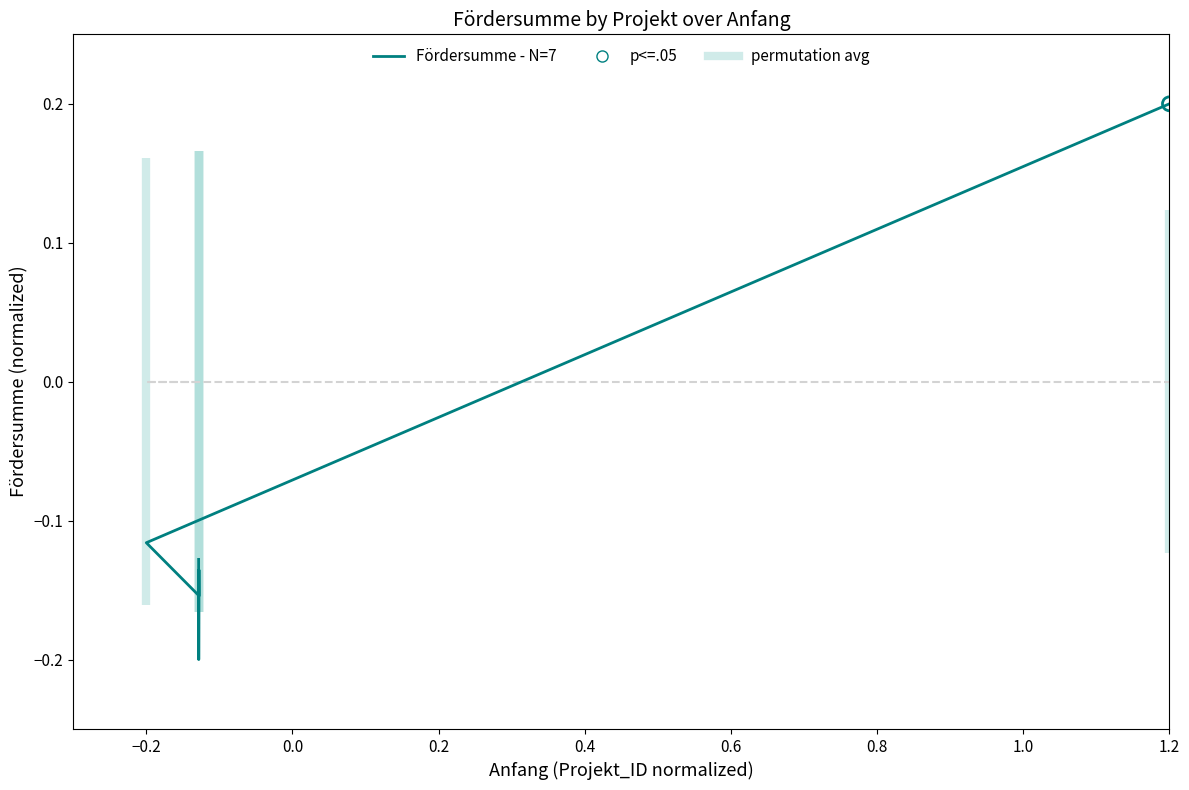

Which series contains the highest Y value?

Fördersumme (normalized)